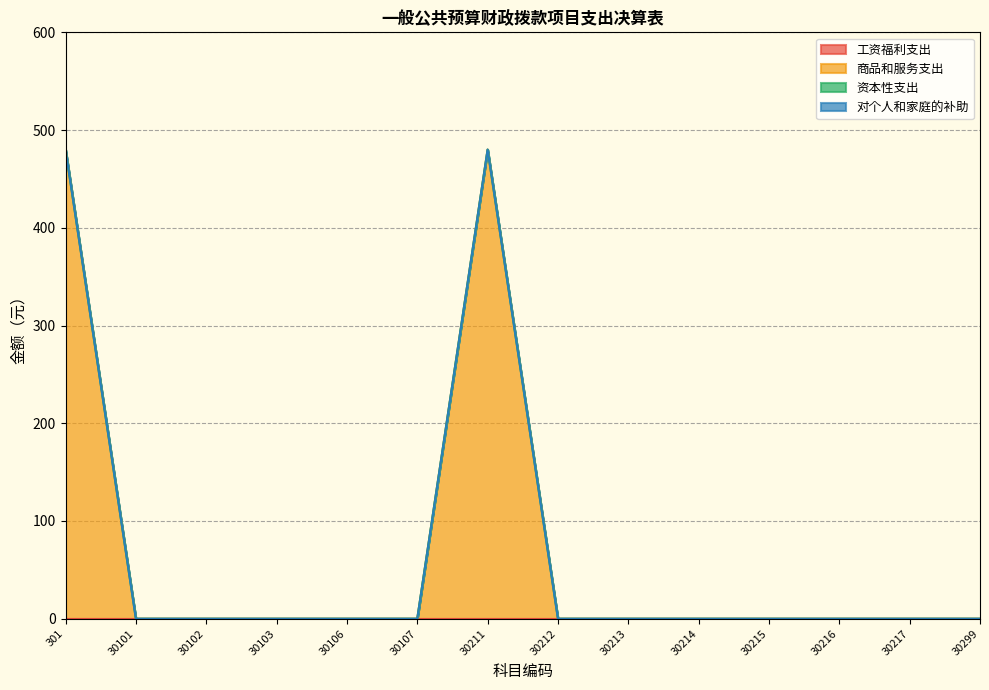

Reading right to left, what are all the values shown in this chart?

工资福利支出: 30299=0	30217=0	30216=0	30215=0	30214=0	30213=0	30212=0	30211=0	30107=0	30106=0	30103=0	30102=0	30101=0	301=0
商品和服务支出: 30299=0	30217=0	30216=0	30215=0	30214=0	30213=0	30212=0	30211=480	30107=0	30106=0	30103=0	30102=0	30101=0	301=480
资本性支出: 30299=0	30217=0	30216=0	30215=0	30214=0	30213=0	30212=0	30211=0	30107=0	30106=0	30103=0	30102=0	30101=0	301=0
对个人和家庭的补助: 30299=0	30217=0	30216=0	30215=0	30214=0	30213=0	30212=0	30211=0	30107=0	30106=0	30103=0	30102=0	30101=0	301=0